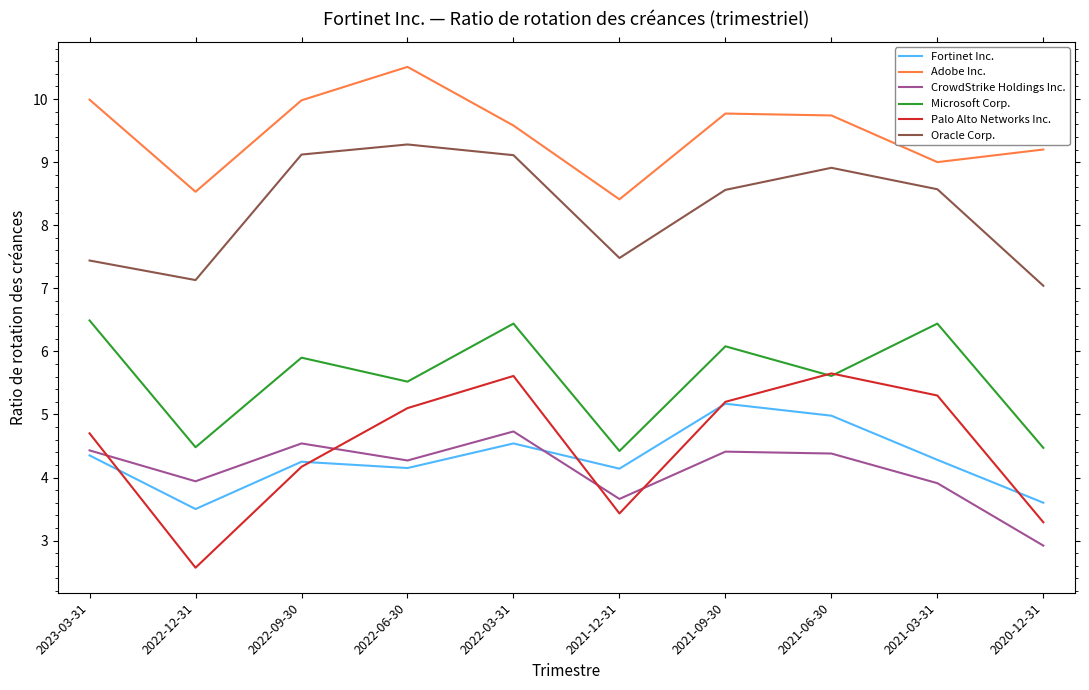

What position from the left is 2022-09-30?

3